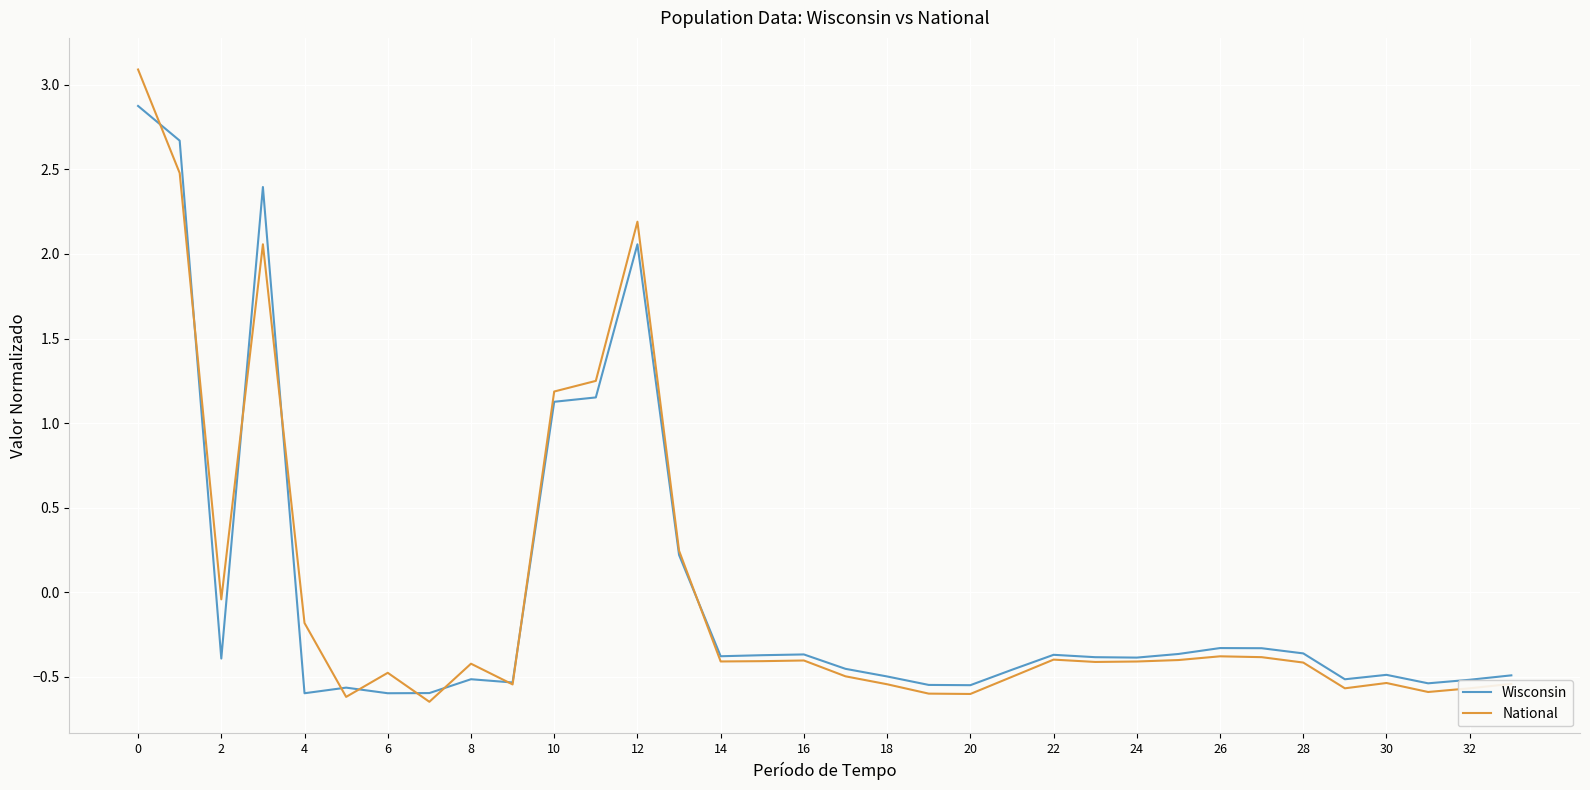

What is the greatest value displayed?

3.1